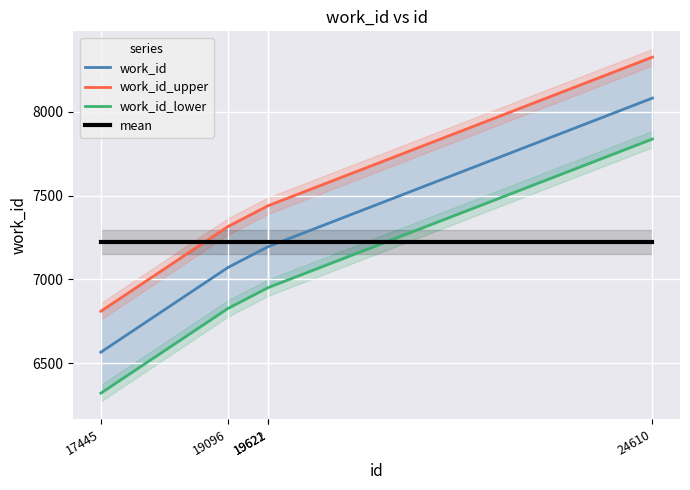

Reading left to right, list all the values displayed in this chart.

work_id: 17445=6566.0	19096=7071.0	19621=7196.0	19622=7196.0	24610=8081.0
work_id_upper: 17445=6810.2	19096=7315.2	19621=7440.2	19622=7440.2	24610=8325.2
work_id_lower: 17445=6321.8	19096=6826.8	19621=6951.8	19622=6951.8	24610=7836.8
mean: 17445=7222.0	19096=7222.0	19621=7222.0	19622=7222.0	24610=7222.0